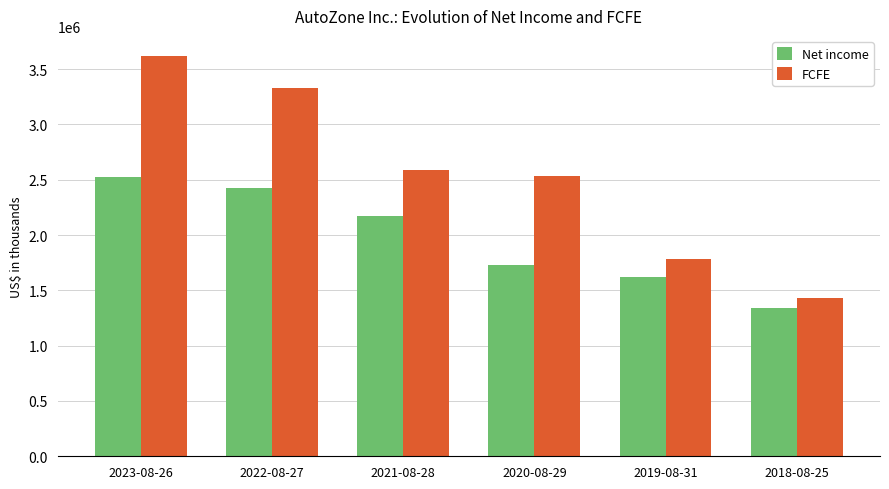

Is it true that Net income equals 2285812 at 2019-08-31?

False